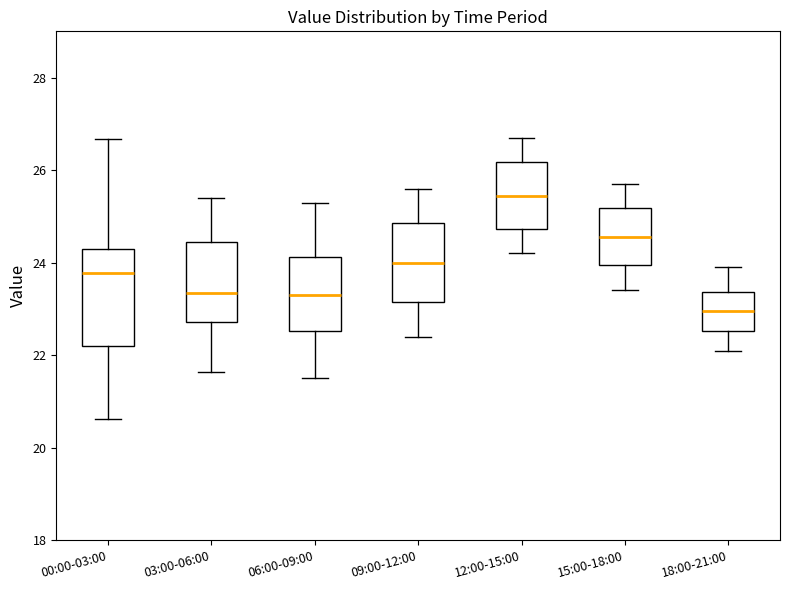

Reading left to right, read every box against the y-axis: the position of its median line, the range the box covers, and the ends of its whiskers. The values are not printed on the chart, so give them approximately, as read against the axis.

00:00-03:00: median 23.8, box 22.2 to 24.4, whiskers 20.6 to 26.6
03:00-06:00: median 23.4, box 22.8 to 24.4, whiskers 21.6 to 25.4
06:00-09:00: median 23.4, box 22.6 to 24.2, whiskers 21.6 to 25.4
09:00-12:00: median 24.0, box 23.2 to 24.8, whiskers 22.4 to 25.6
12:00-15:00: median 25.4, box 24.8 to 26.2, whiskers 24.2 to 26.8
15:00-18:00: median 24.6, box 24.0 to 25.2, whiskers 23.4 to 25.8
18:00-21:00: median 23.0, box 22.6 to 23.4, whiskers 22.2 to 24.0